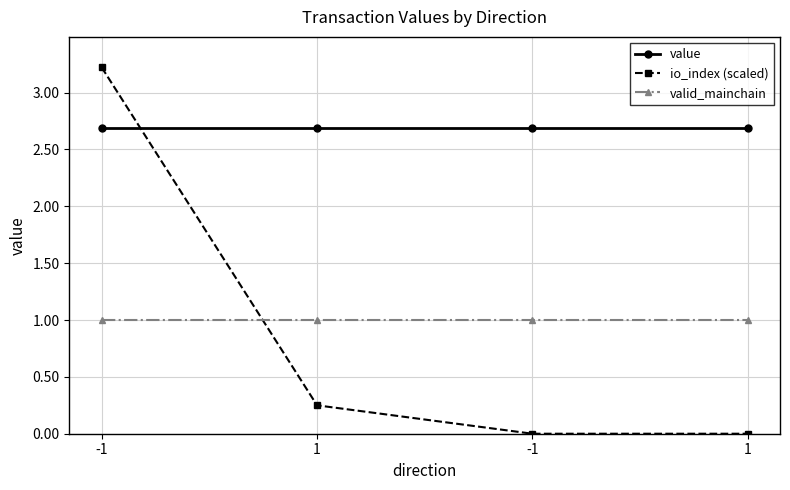

What is the difference between the highest and lowest values at 1?

2.4